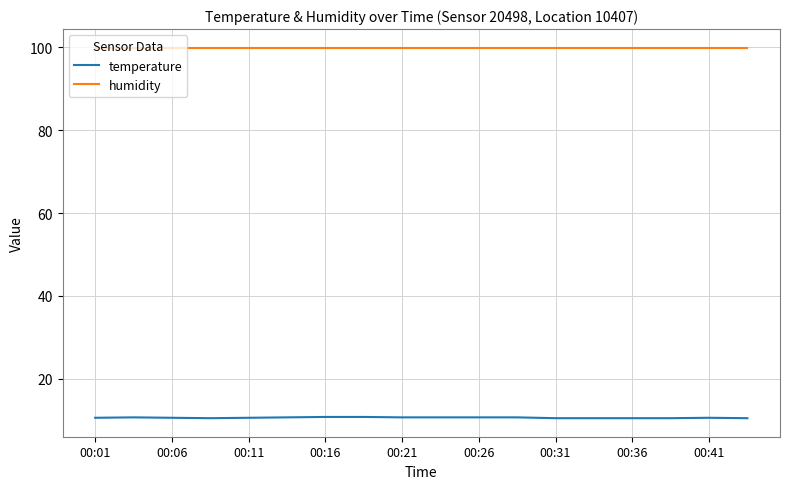

Which series has the largest total across all categories?

humidity